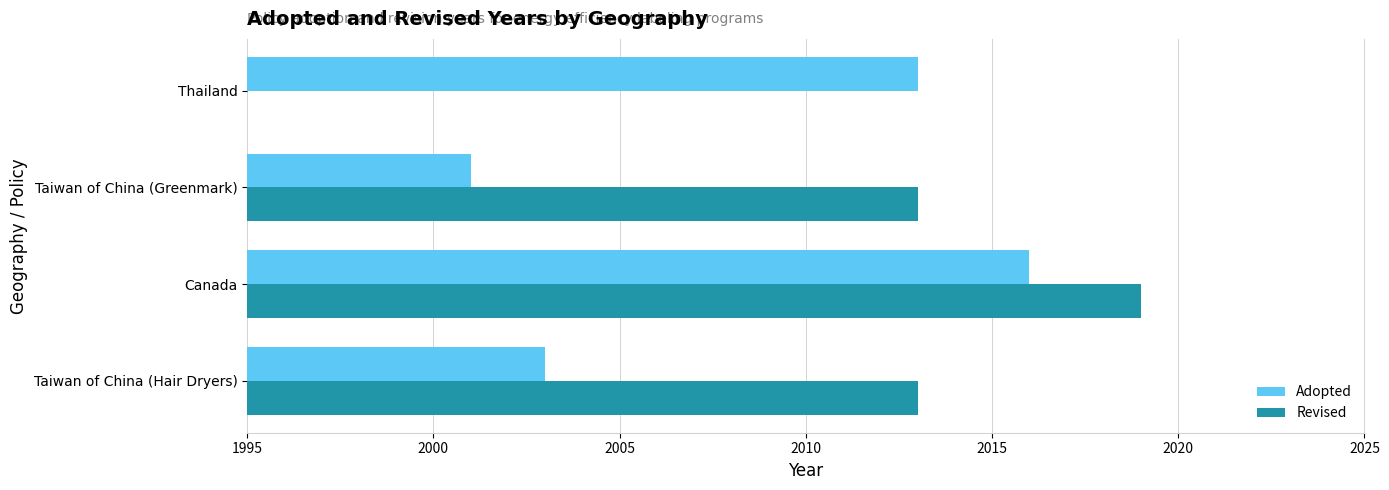

True or false: Adopted has a value of 3565 at Thailand.

False